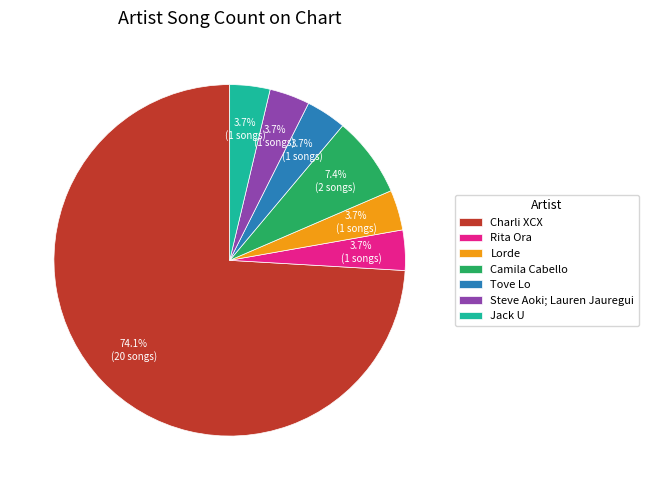

Which category accounts for the majority?

Charli XCX